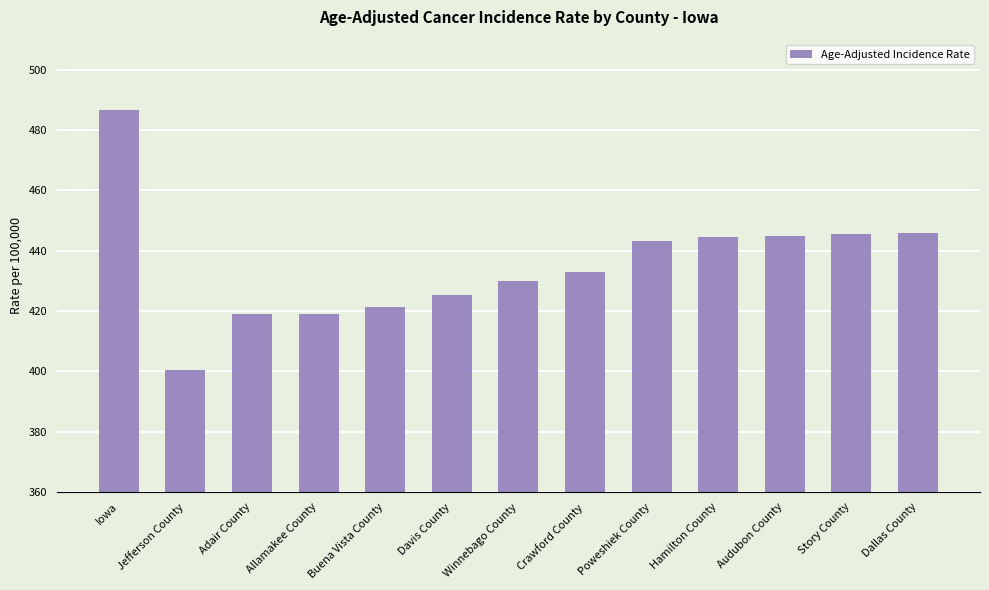

What is the minimum value shown in the chart?

400.5